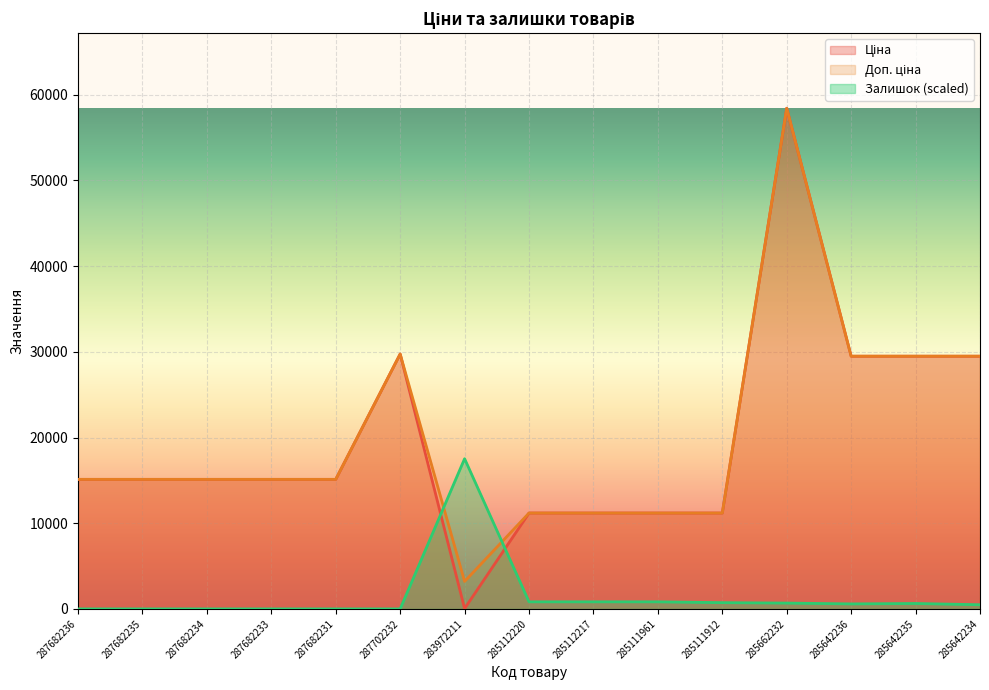

Reading right to left, list all the values displayed in this chart.

Ціна: 285642234=29491.5	285642235=29491.5	285642236=29491.5	285662232=58426.5	285111912=11188.2	285111961=11188.2	285112217=11188.2	285112220=11188.2	283972211=32.0	287702232=29747.2	287682231=15120.0	287682233=15120.0	287682234=15120.0	287682235=15120.0	287682236=15120.0
Доп. ціна: 285642234=29491.5	285642235=29491.5	285642236=29491.5	285662232=58426.5	285111912=11188.2	285111961=11188.2	285112217=11188.2	285112220=11188.2	283972211=3205.0	287702232=29747.2	287682231=15120.0	287682233=15120.0	287682234=15120.0	287682235=15120.0	287682236=15120.0
Залишок: 285642234=486.9	285642235=633.0	285642236=584.3	285662232=681.6	285111912=730.3	285111961=827.7	285112217=827.7	285112220=827.7	283972211=17528.0	287702232=0.0	287682231=0.0	287682233=0.0	287682234=0.0	287682235=0.0	287682236=0.0